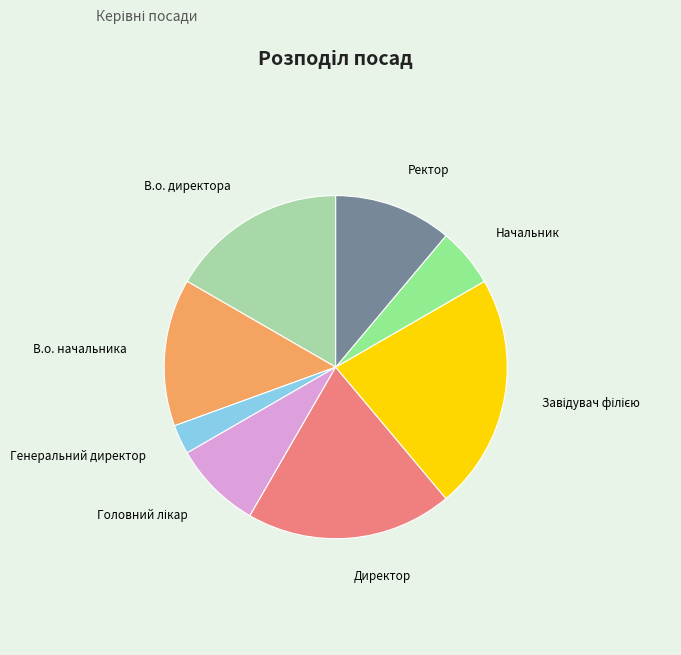

Is there any slice that represents more than half of the pie?

No